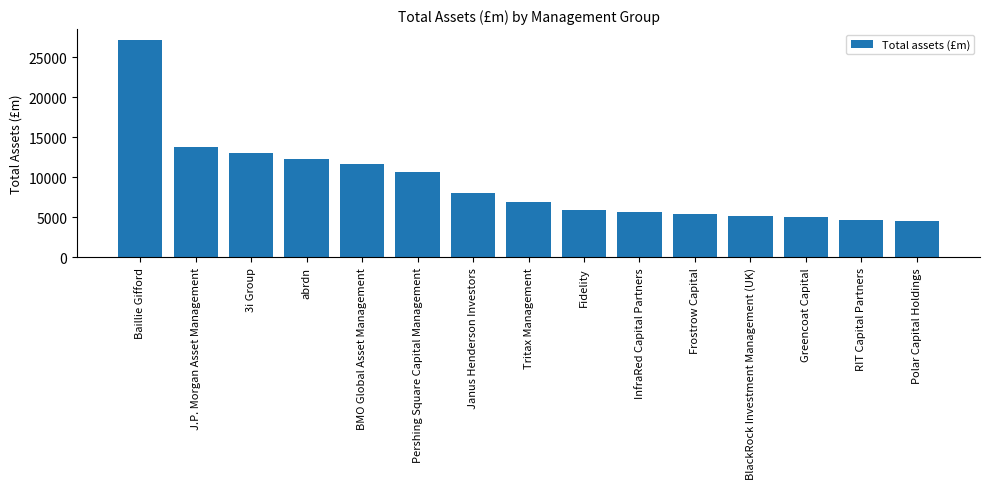

Count the number of categories in the chart.

15